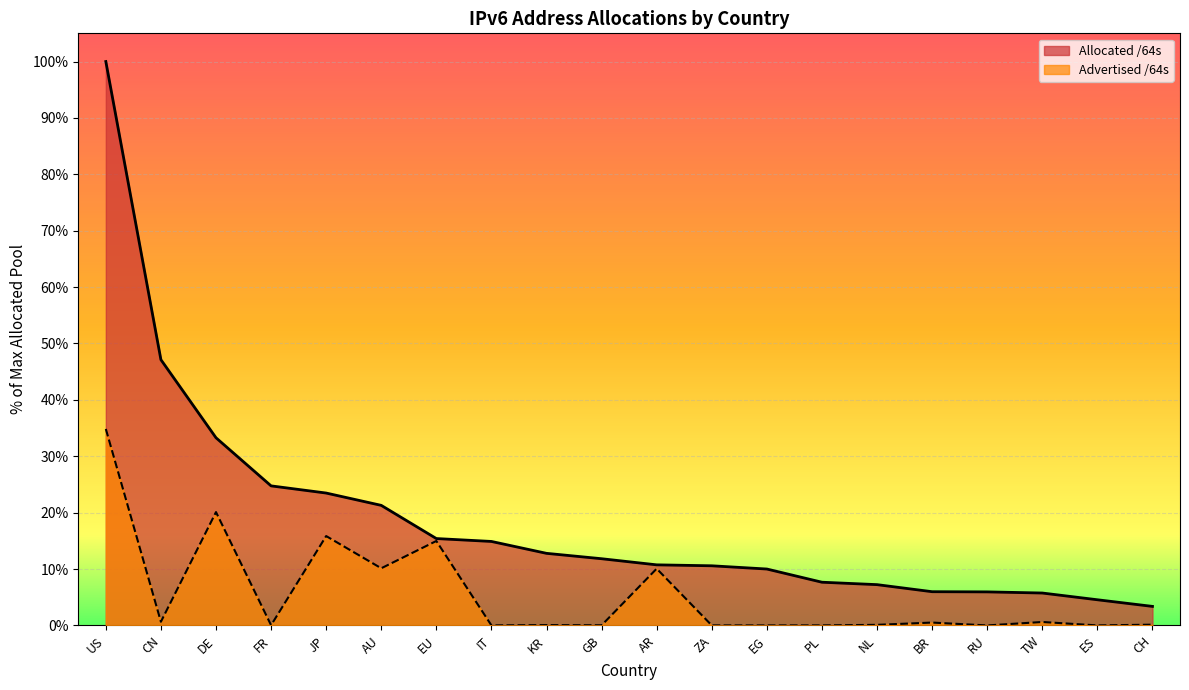

Does the chart display data point markers on the line(s)?

No